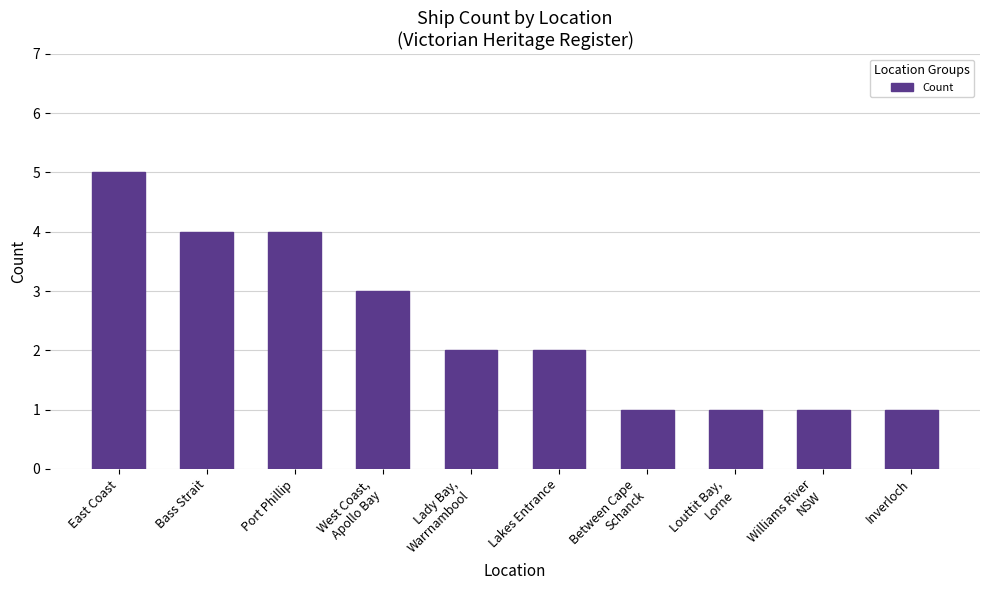

What is the label of the 10th bar from the right?

East Coast